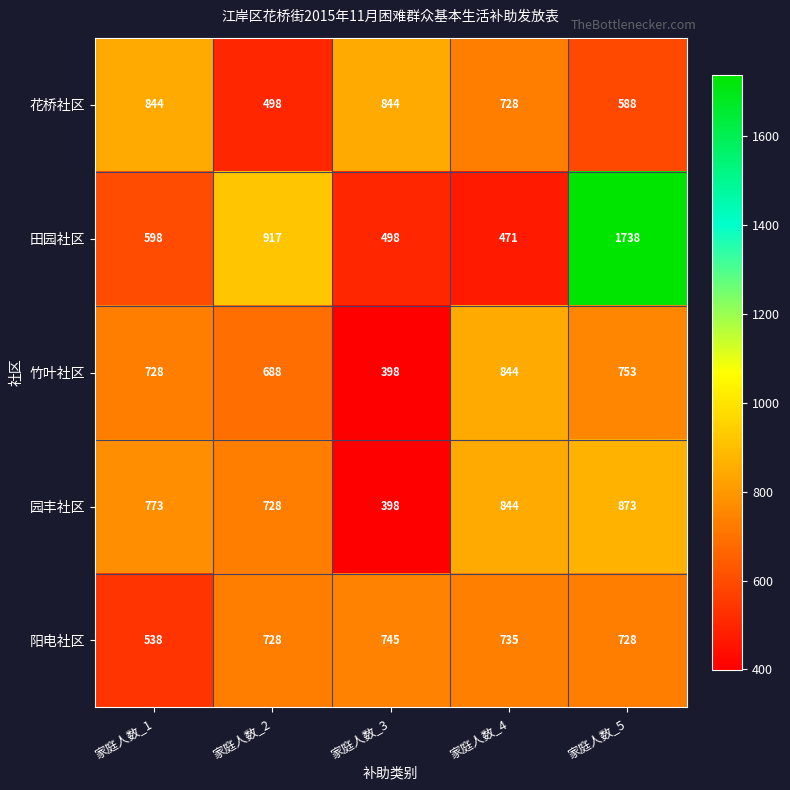

Reading left to right, list all the values displayed in this chart.

花桥社区: 844	498	844	728	588
田园社区: 598	917	498	471	1738
竹叶社区: 728	688	398	844	753
园丰社区: 773	728	398	844	873
阳电社区: 538	728	745	735	728